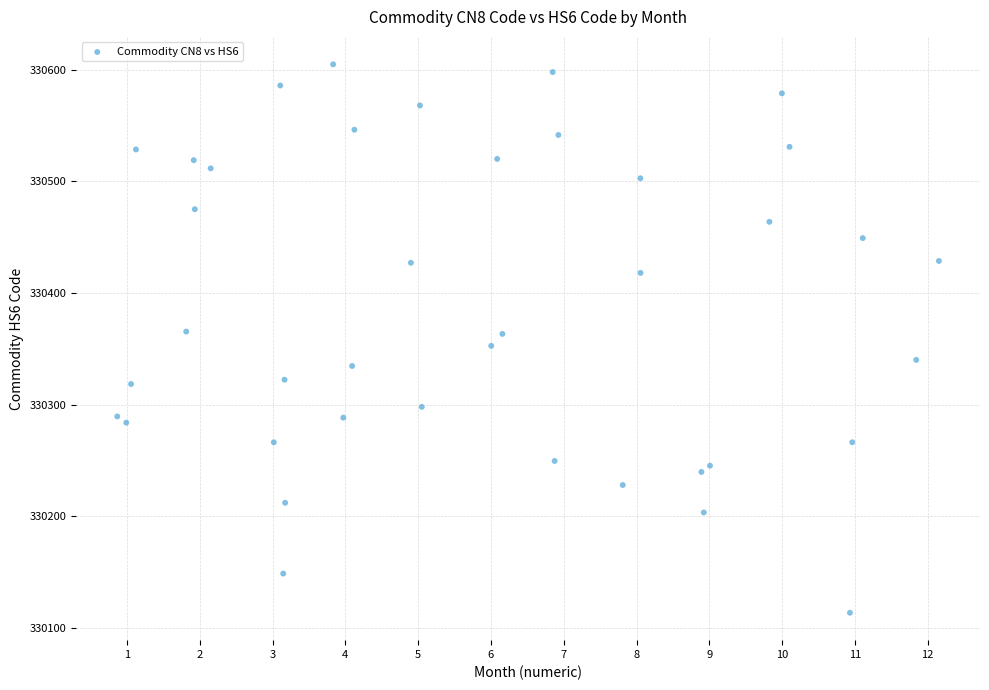

What is the range of Y values (max minus min)?

491.0